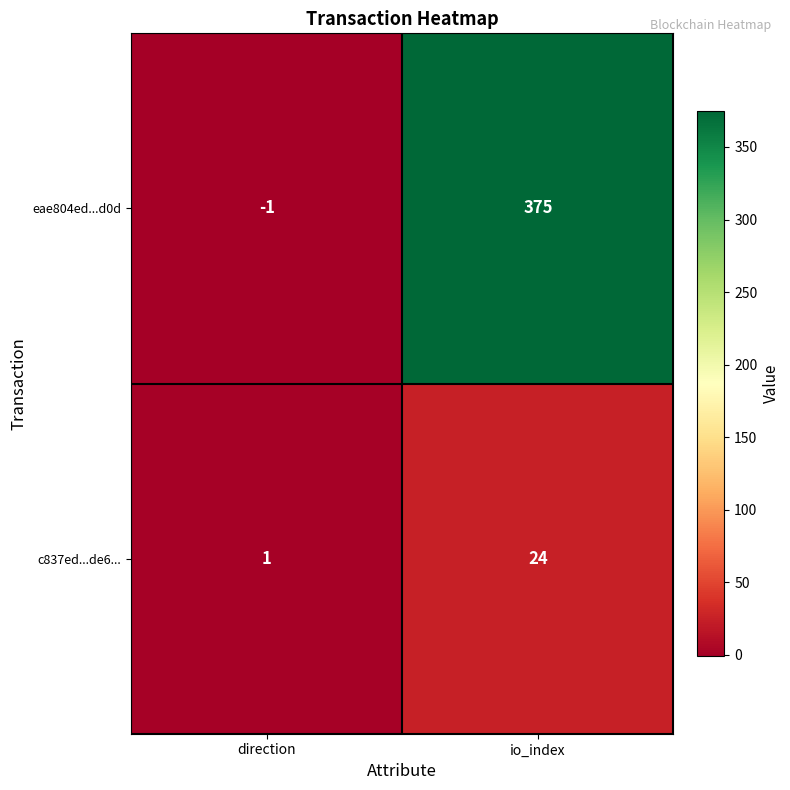

At which label is eae804ed...d0d closest to 187?

direction